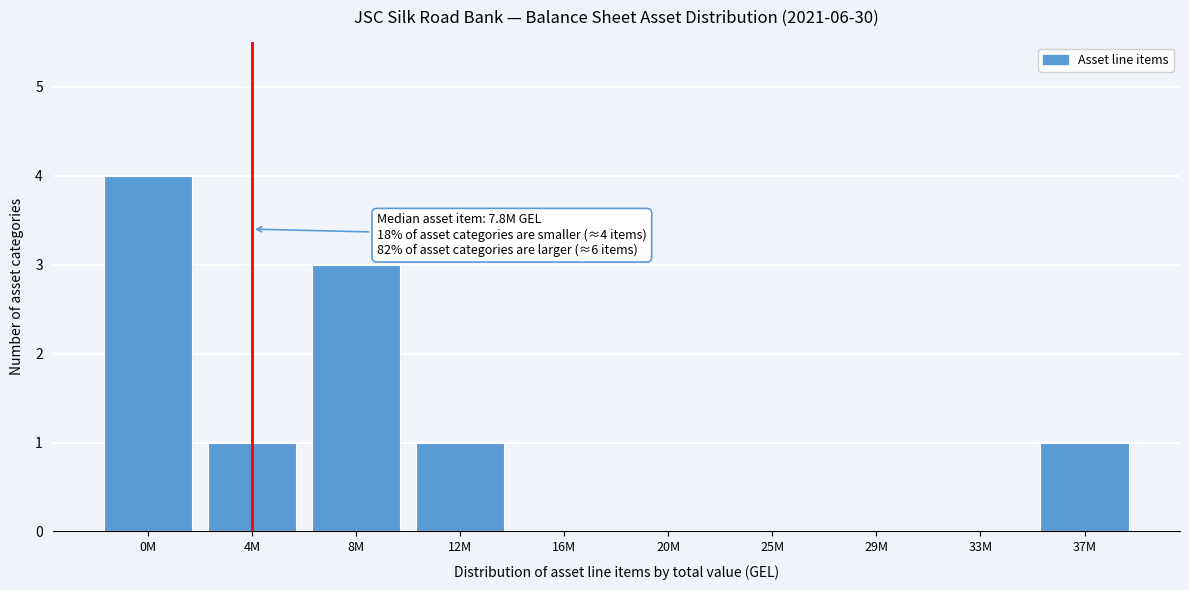

Reading right to left, what are all the values shown in this chart?

37M=1	33M=0	29M=0	25M=0	20M=0	16M=0	12M=1	8M=3	4M=1	0M=4